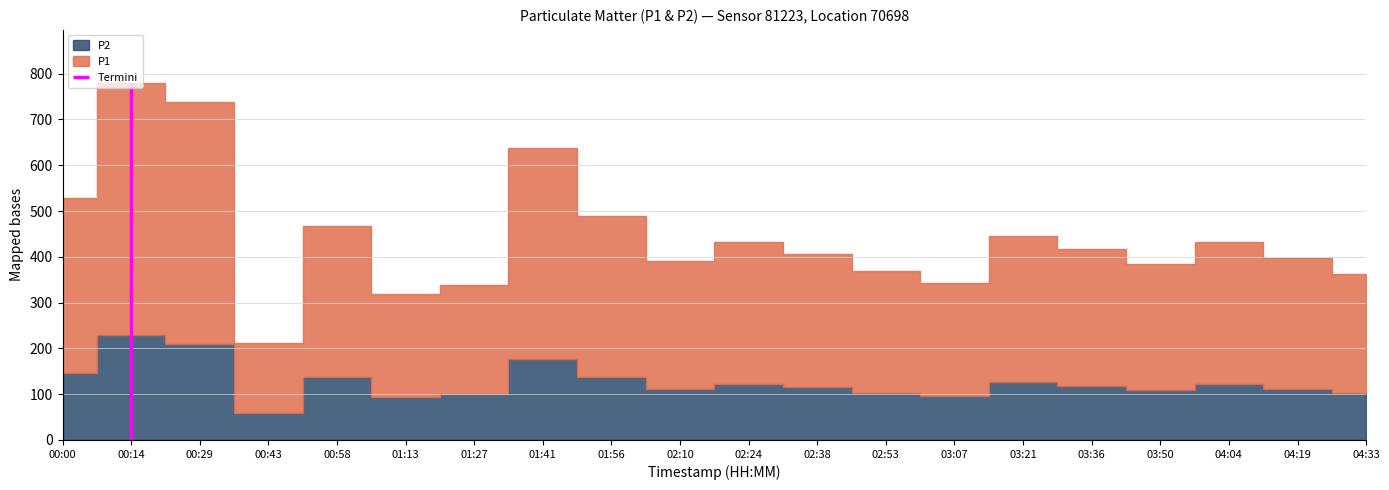

In P1, how many points are lower than both neighbors (excluding endpoints)?

5